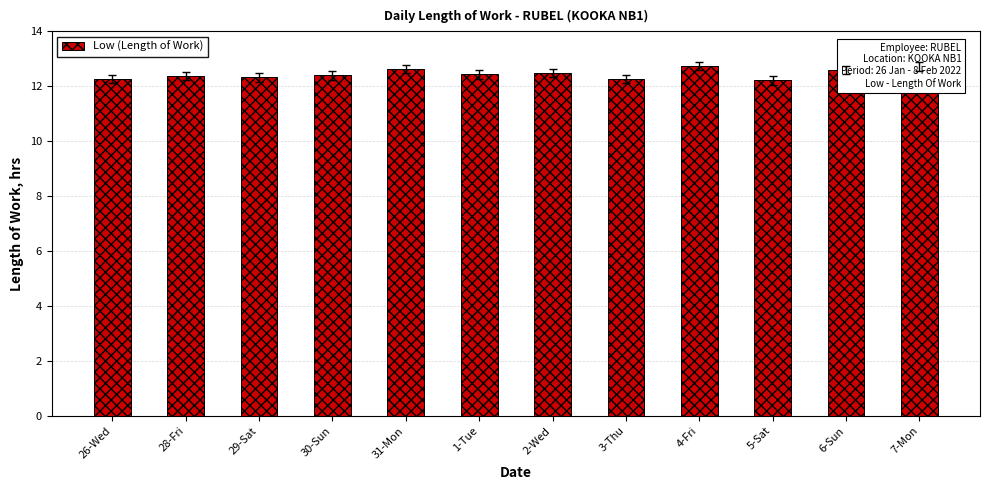

How many values are between 12 and 13?

12